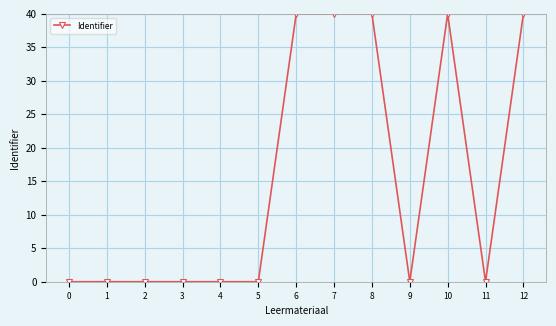

True or false: the data has more than 0 interior local peaks.

True